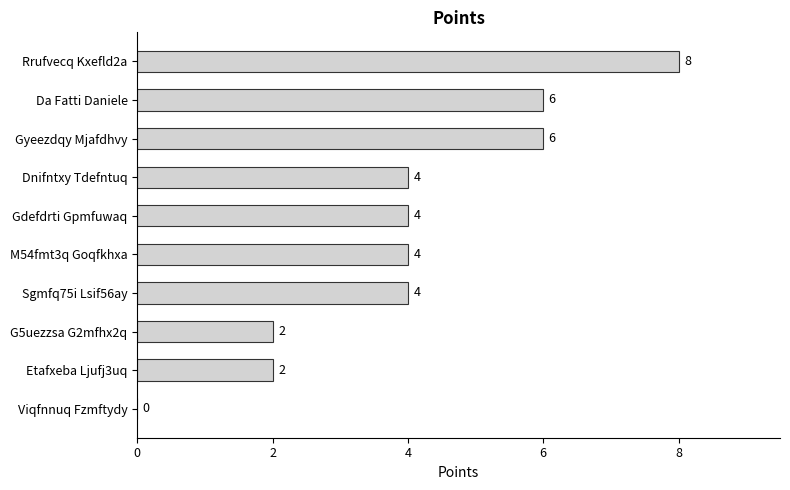

How many data points does each series have?

10